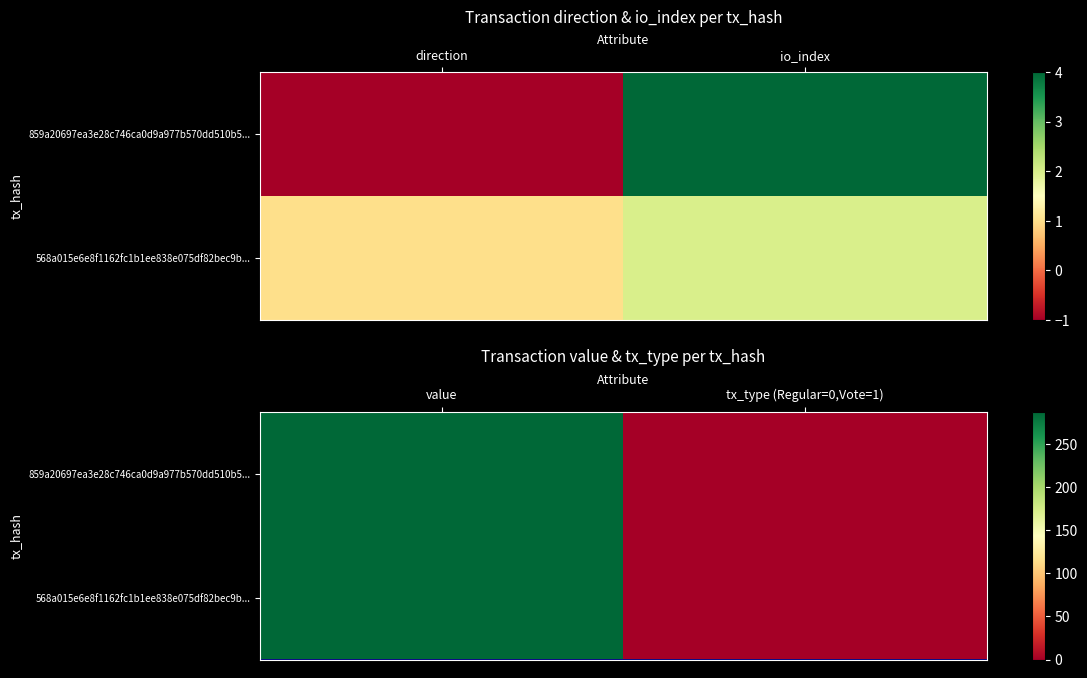

Count the number of data series in this chart.

2